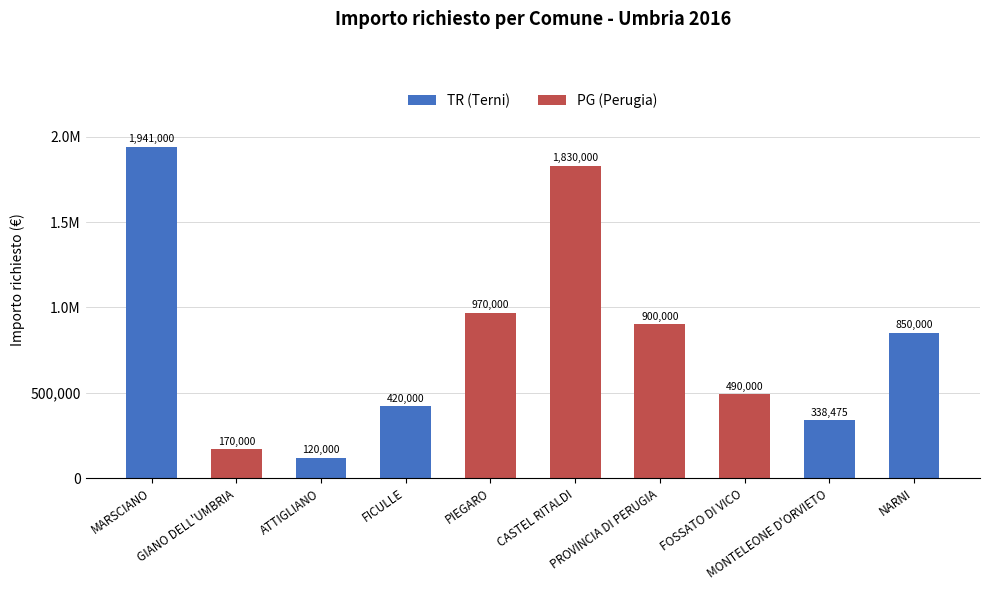

Are the bars grouped side by side (vs. stacked)?

No